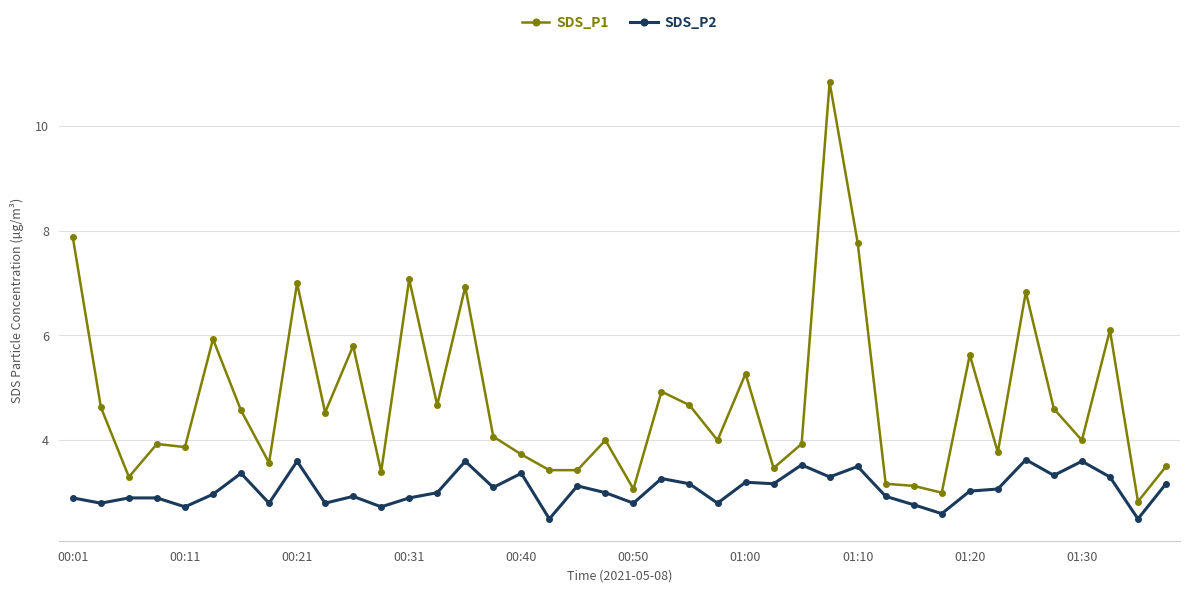

True or false: SDS_P2 and SDS_P1 cross at least once.

False